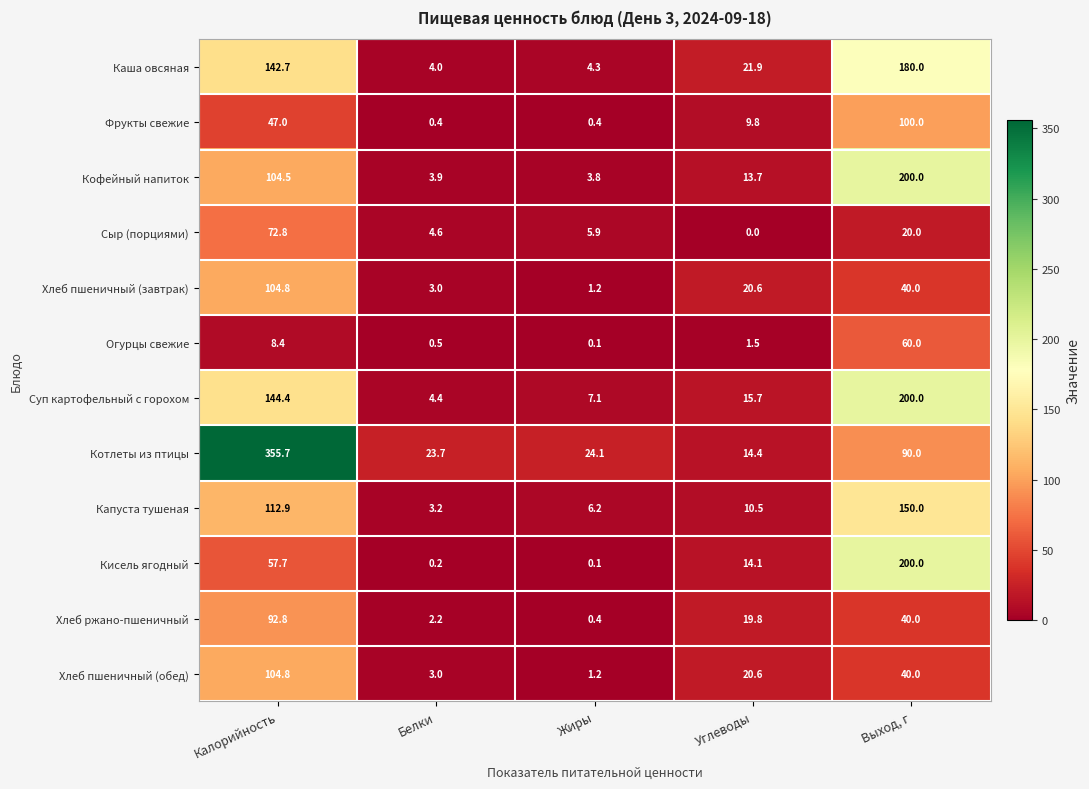

What is the difference between the highest and lowest values at Жиры?

24.0